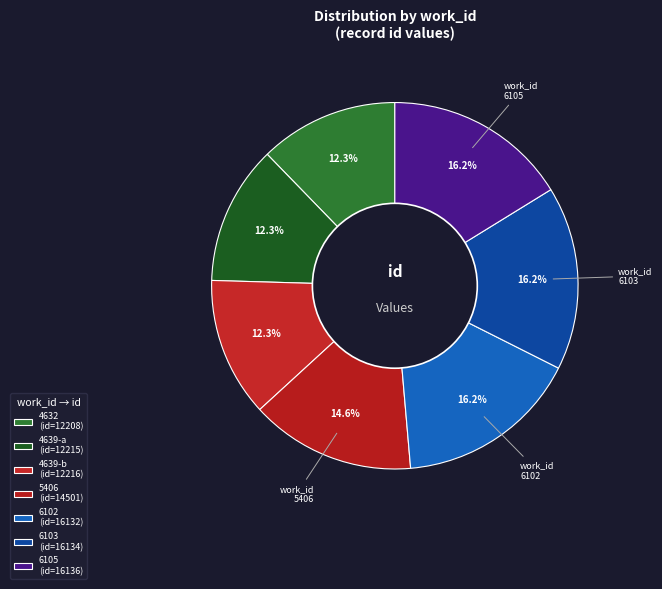

Is it true that 4639-a is 1% of the pie?

False